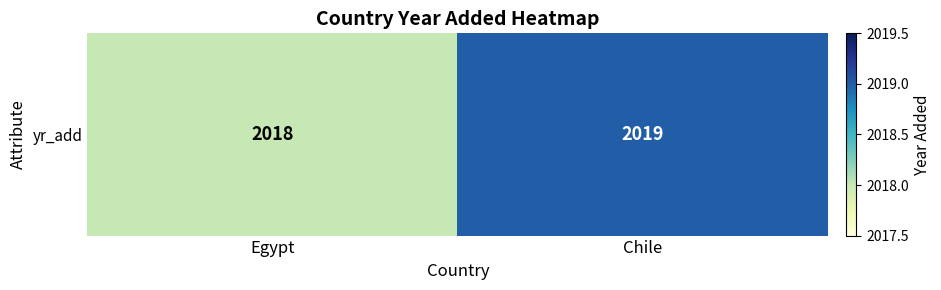

The value at Egypt is 976. True or false?

False